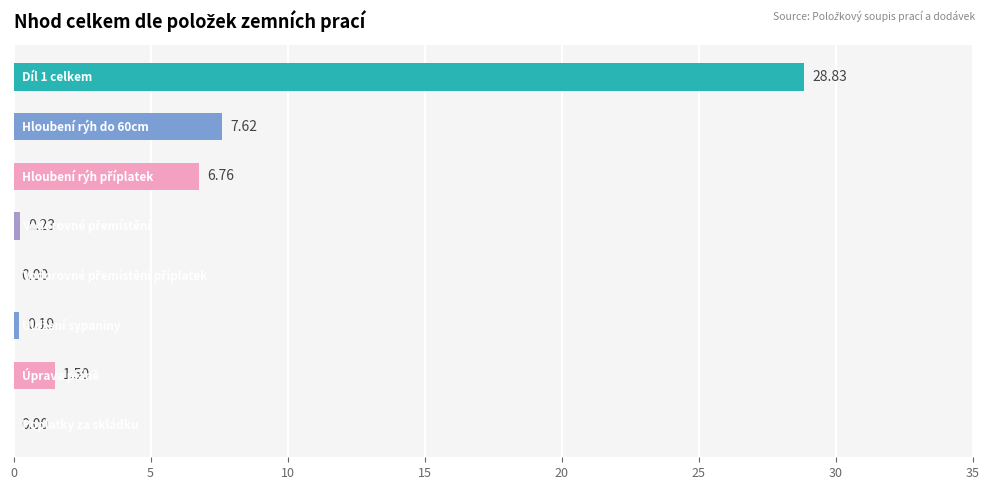

What is the sum of all values?

45.1